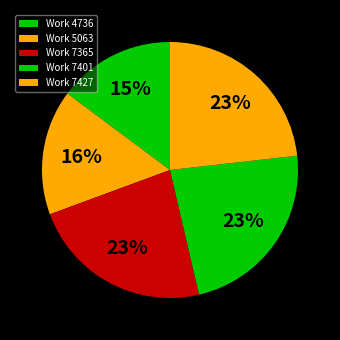

Count the number of slices in the pie.

5